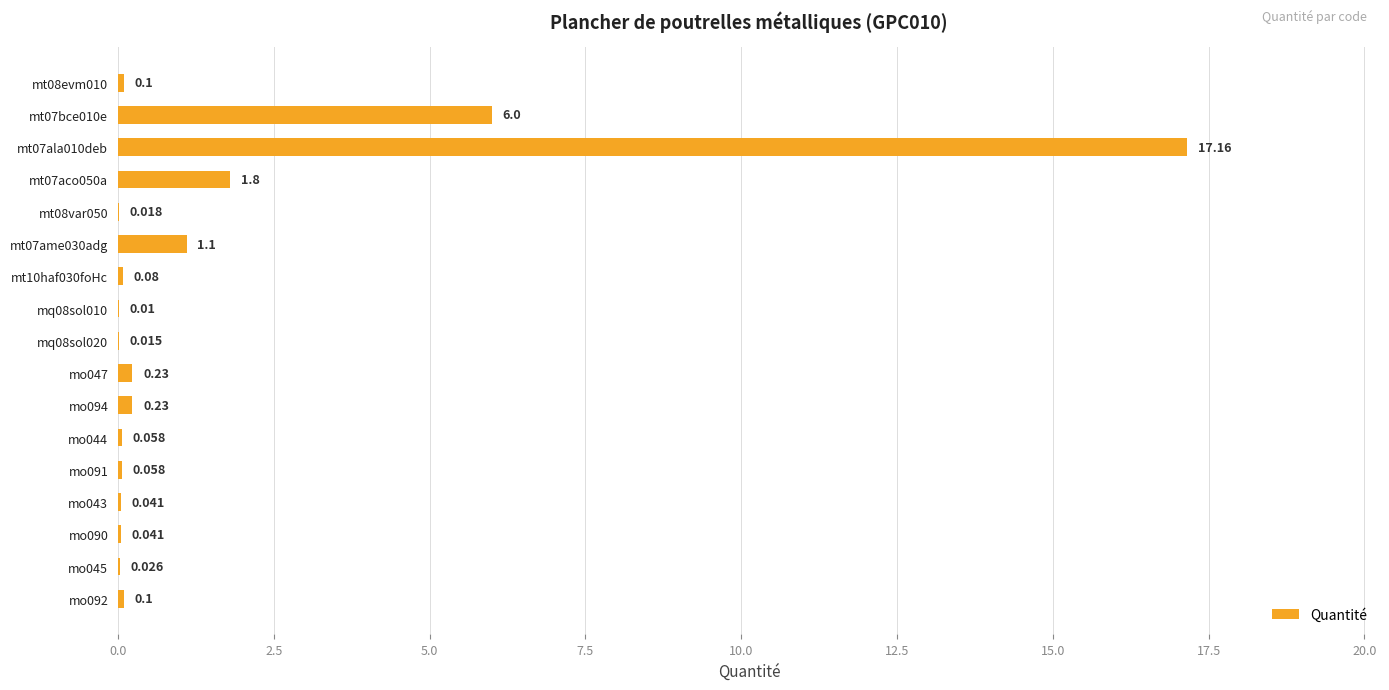

At which category does the chart reach its peak across all series?

mt07ala010deb